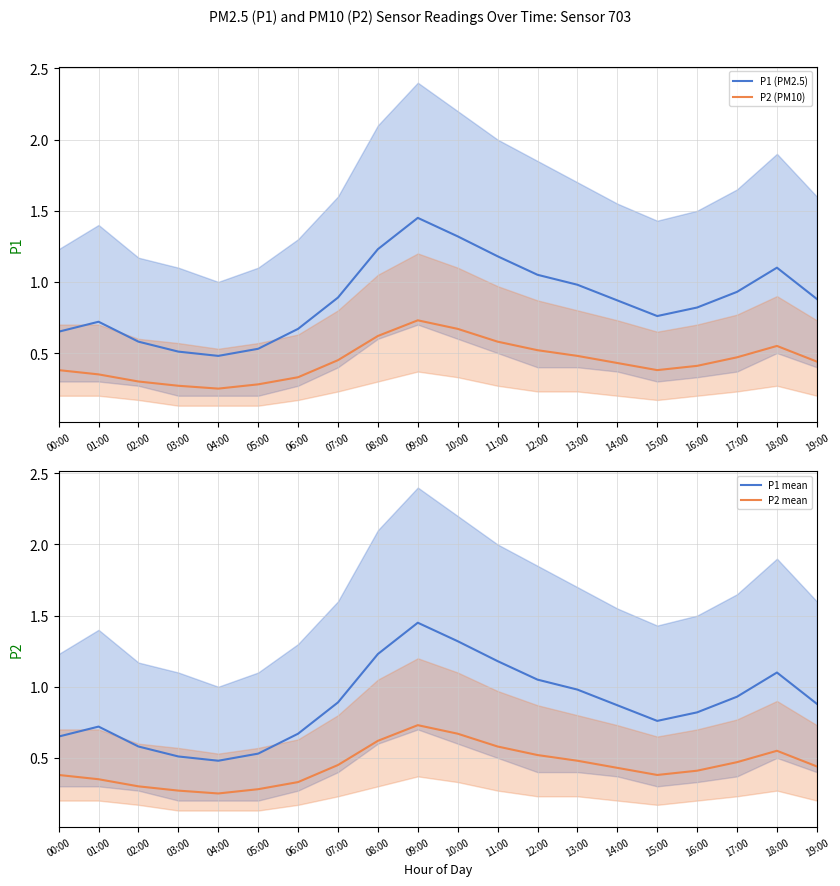

Is this an area chart (filled region under the line)?

No